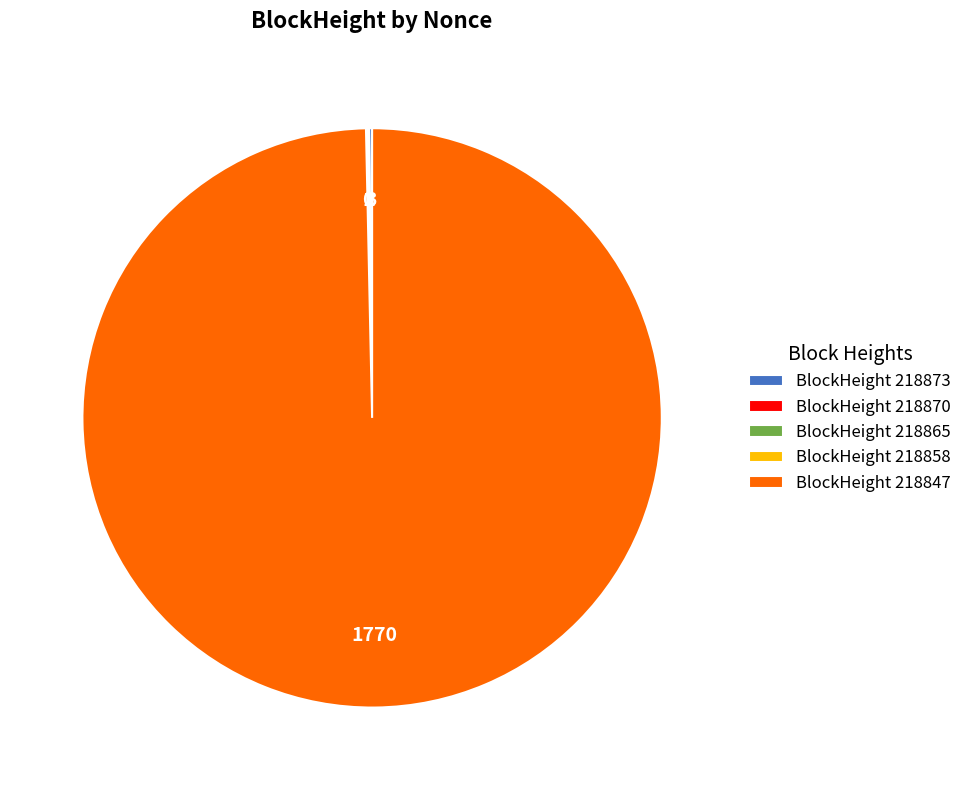

True or false: BlockHeight 218847 accounts for 90% of the total.

False